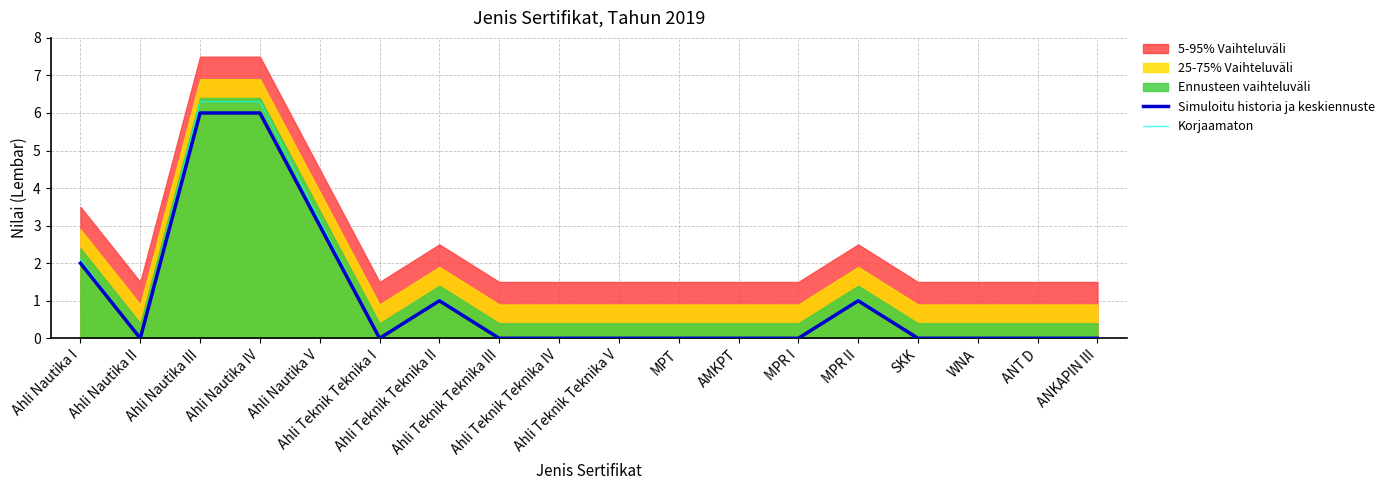

Which label corresponds to the smallest value in the chart?

Ahli Nautika II